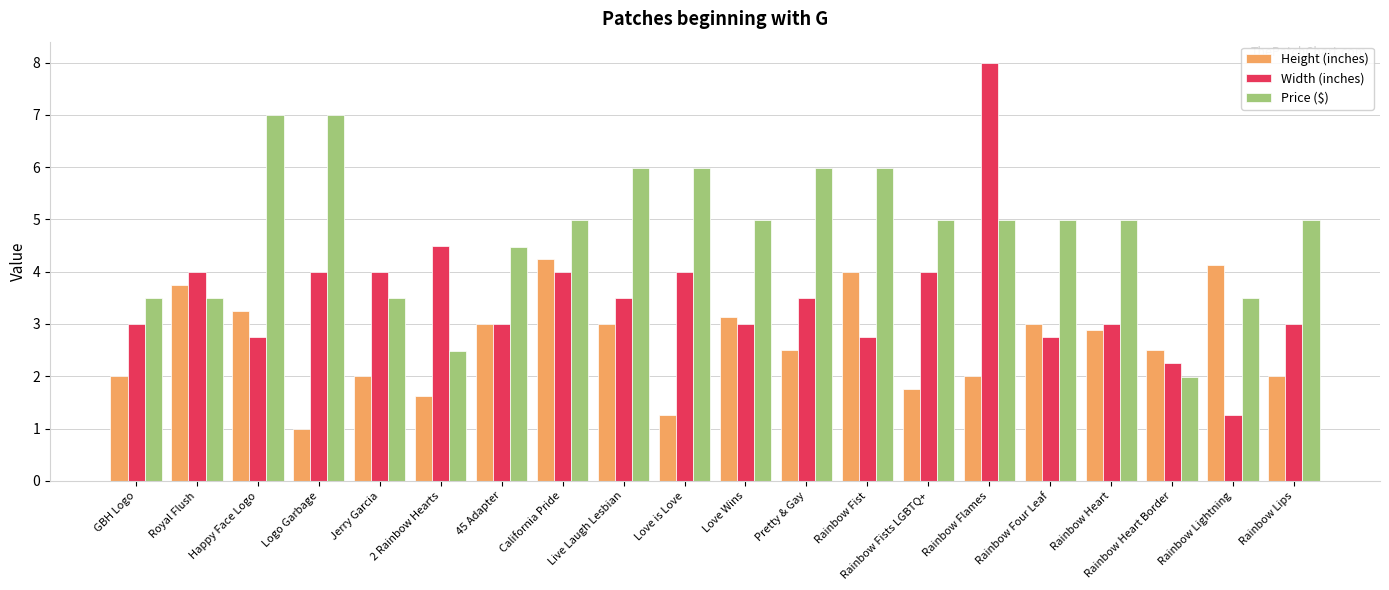

How many bars are there in total?

60